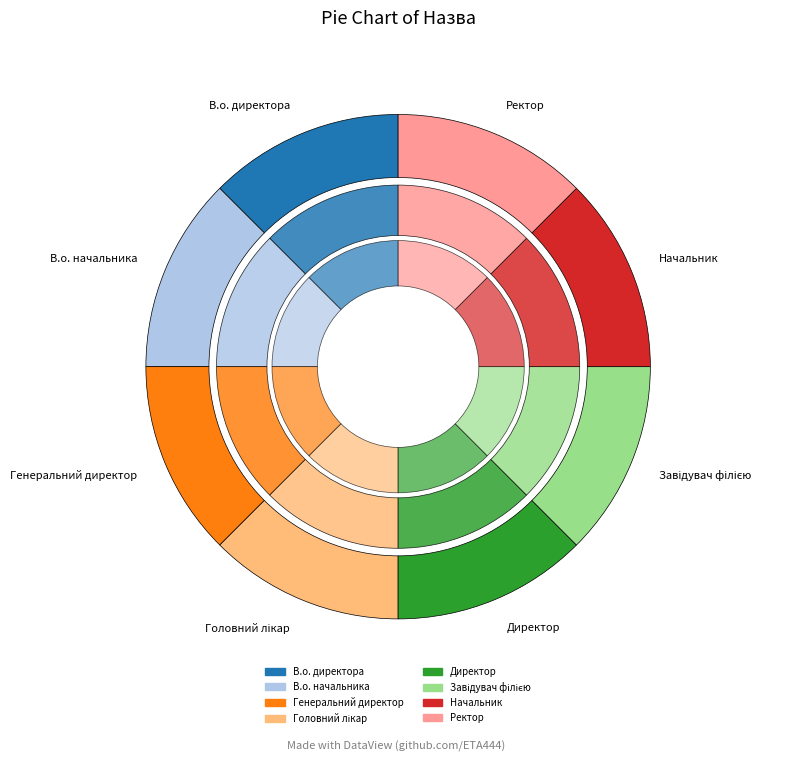

Does Завідувач філією account for over 50% of the chart?

No